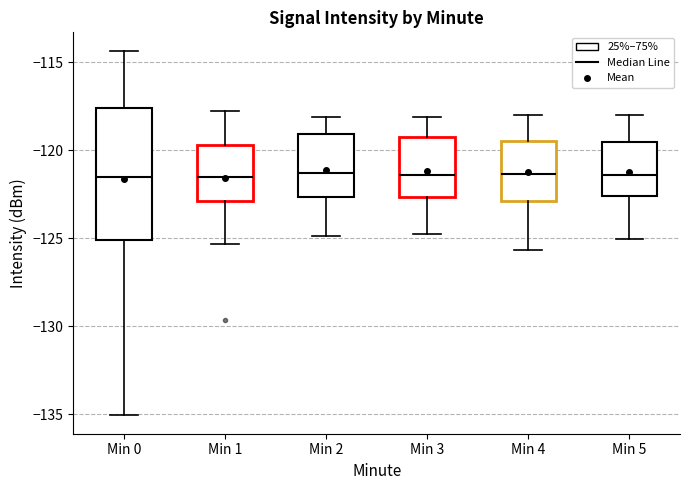

Comparing the boxes themselves (not the whiskers), which one is the tallest?

Min 0